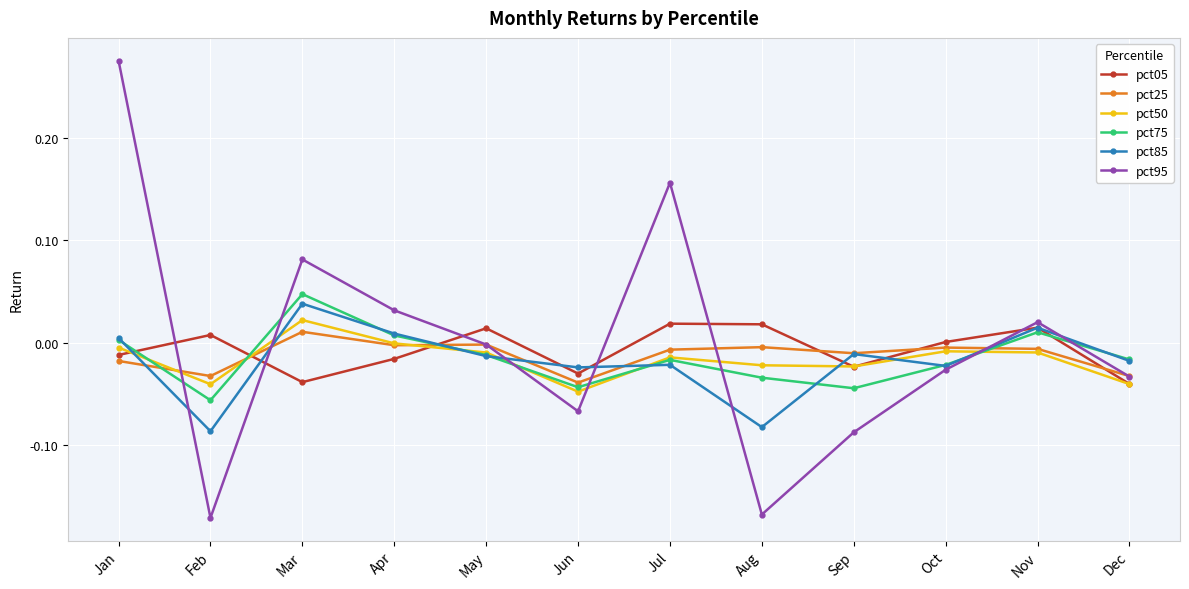

Which series has the largest range (max minus min)?

pct95